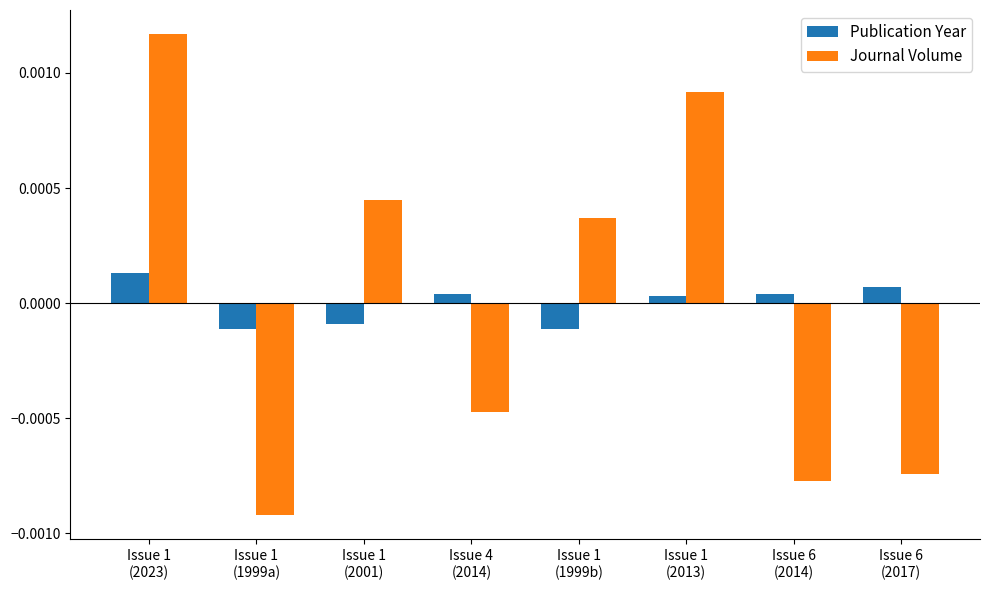

Which series has the largest range (max minus min)?

Journal Volume